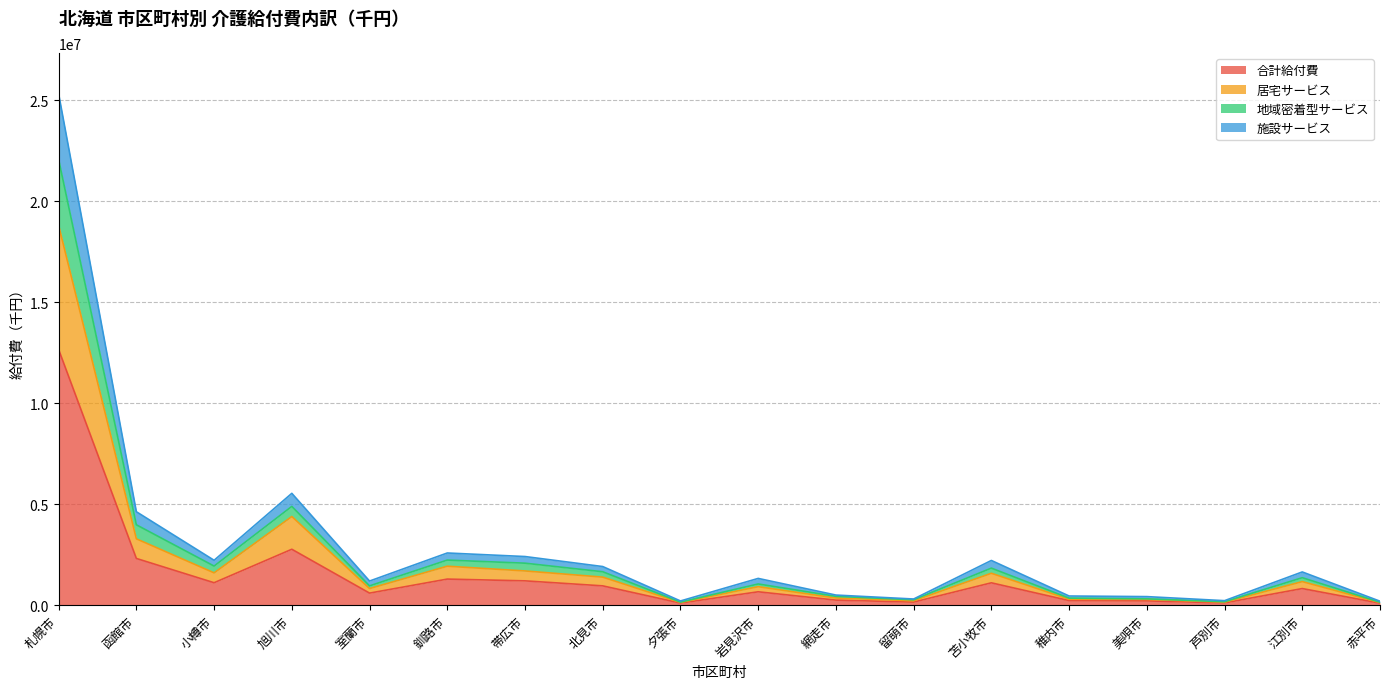

At which category is the sum across all series the highest?

札幌市